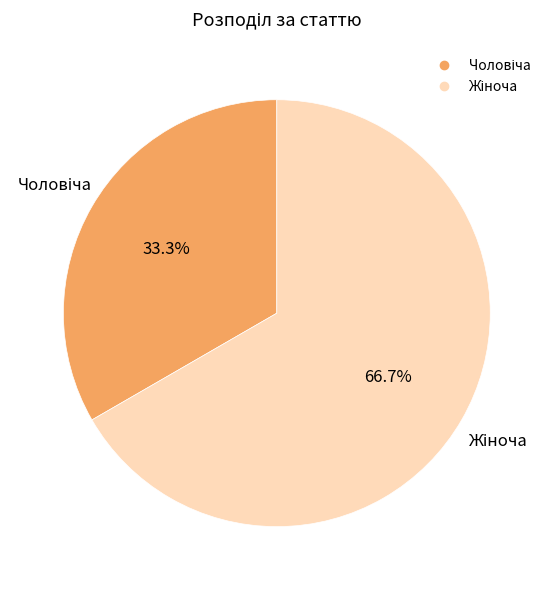

Is there any slice that represents more than half of the pie?

Yes